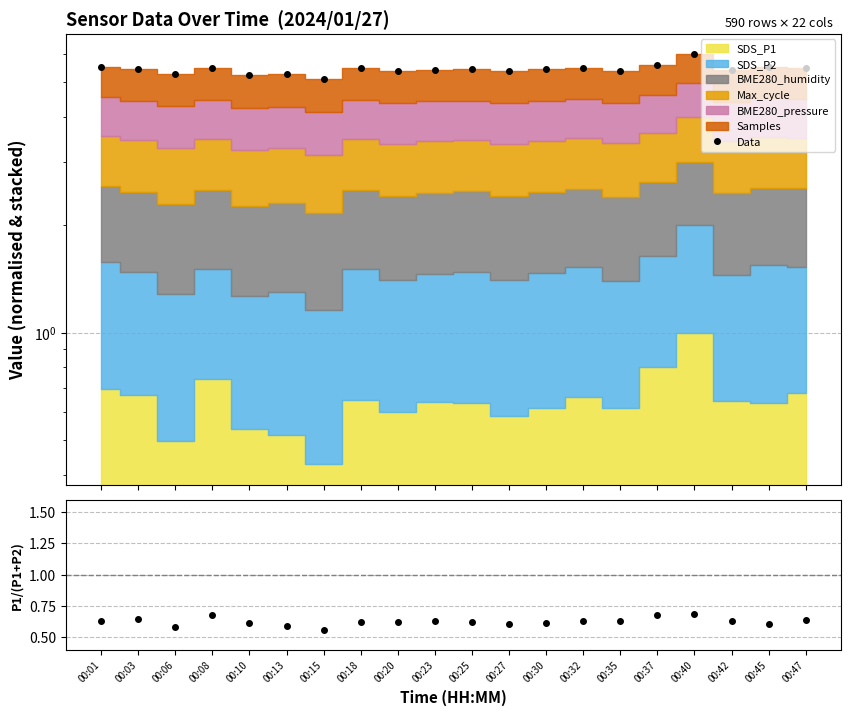

What is the minimum value shown in the chart?

0.6